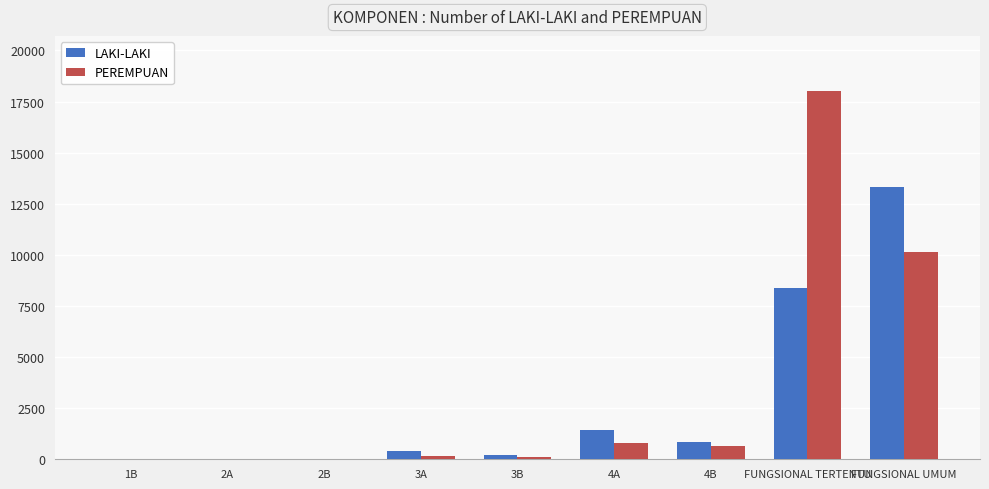

At which category is the sum across all series the highest?

FUNGSIONAL TERTENTU